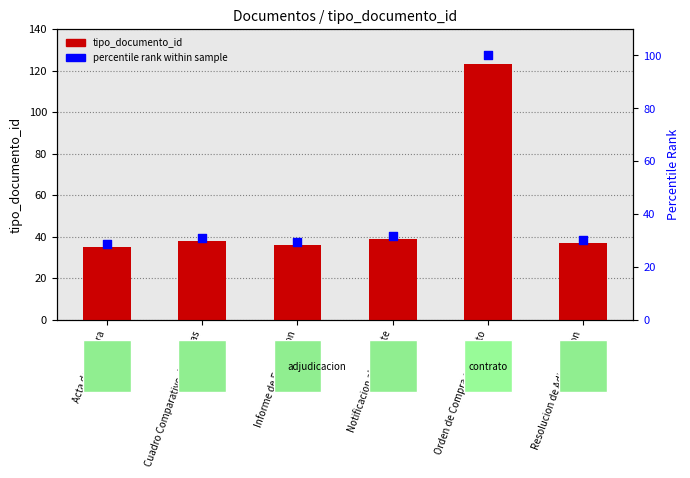

At which category is the sum across all series the highest?

Orden de Compra o Contrato